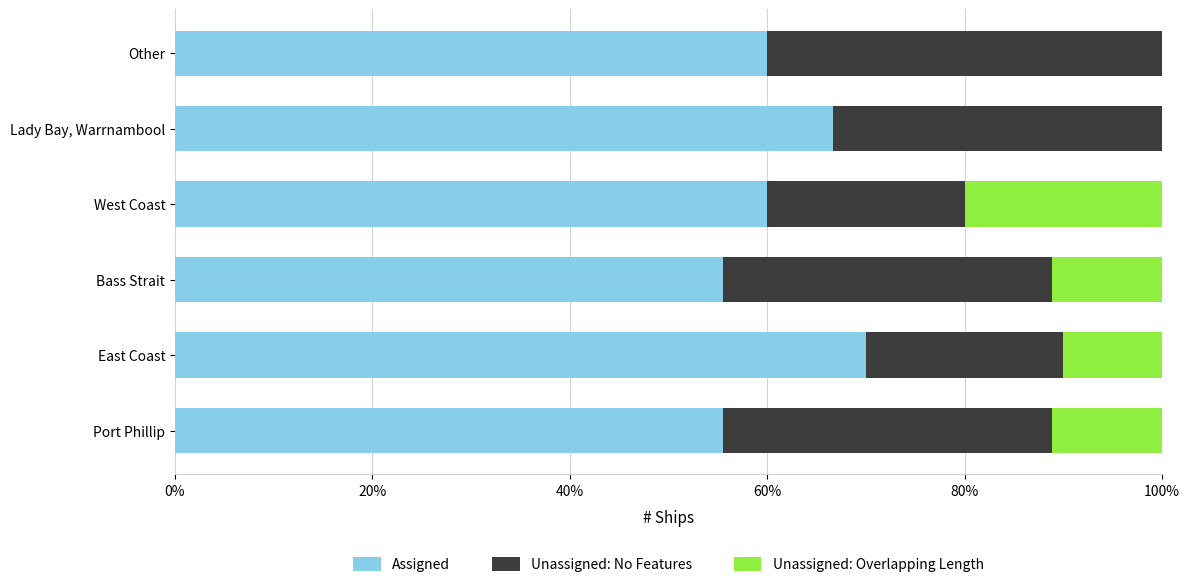

What is the sum of the Assigned values at Other and West Coast?

120.0